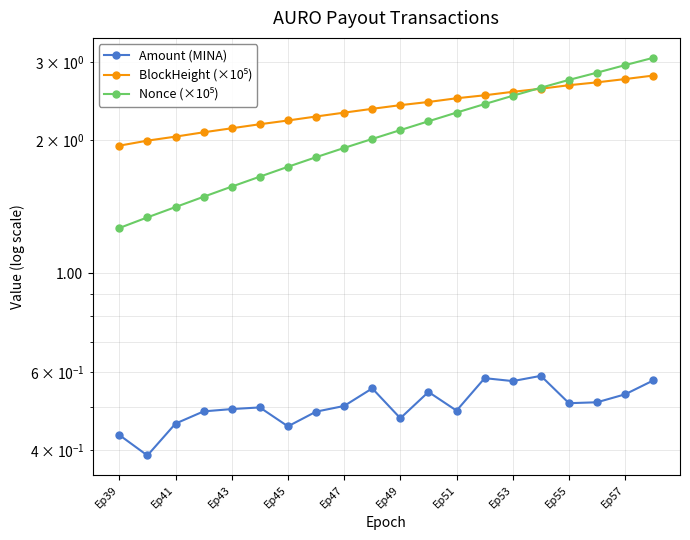

True or false: Nonce (×10⁵) and Amount (MINA) cross at least once.

False